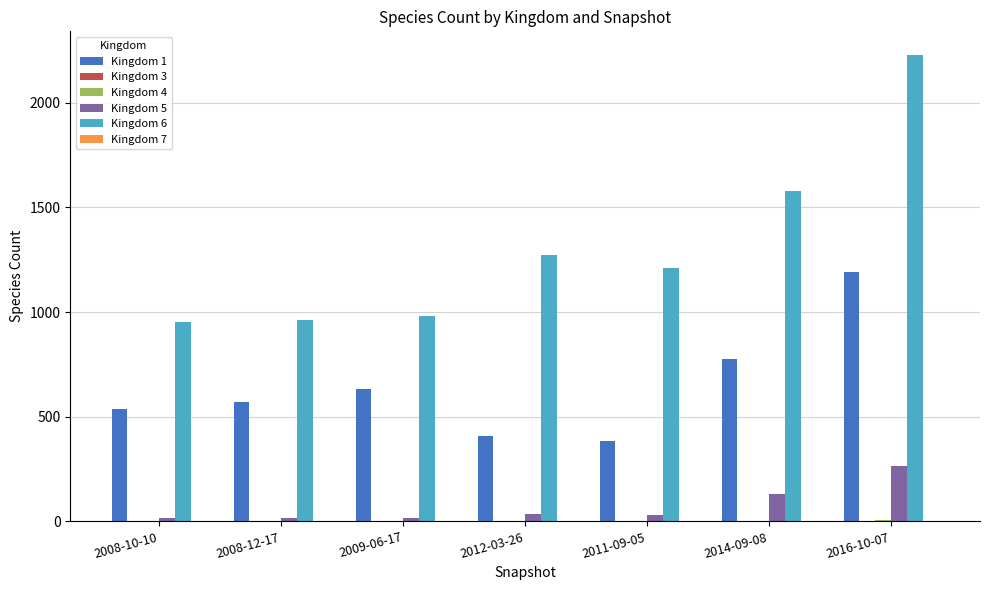

At which category is the sum across all series the highest?

2016-10-07